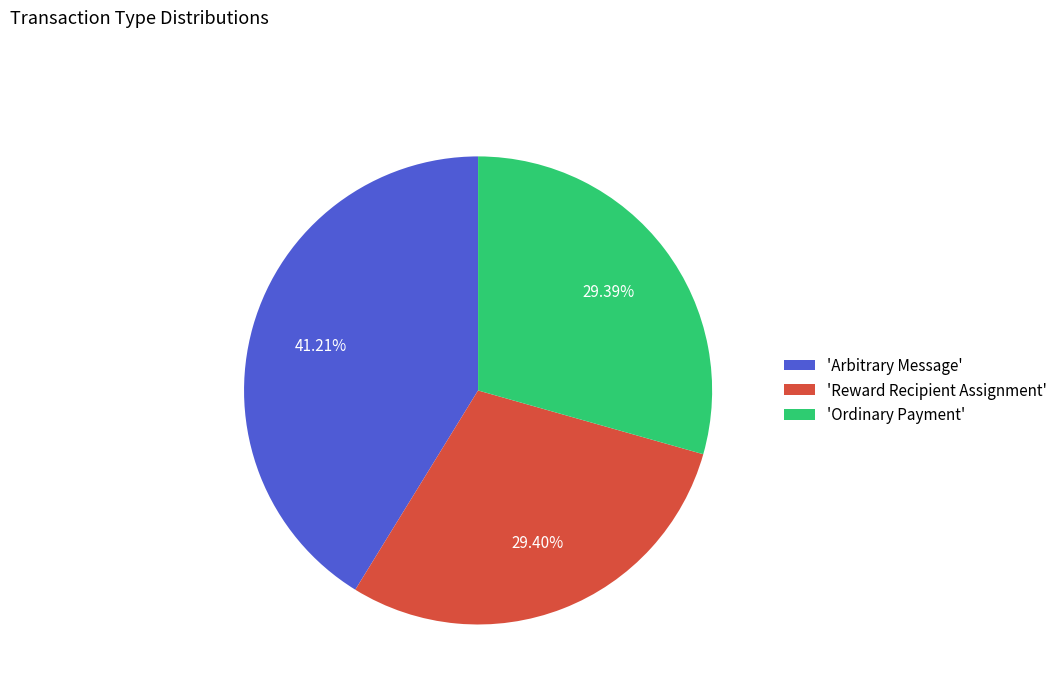

Approximately how many times larger is the value at 'Reward Recipient Assignment' compared to 'Ordinary Payment'?

1.0